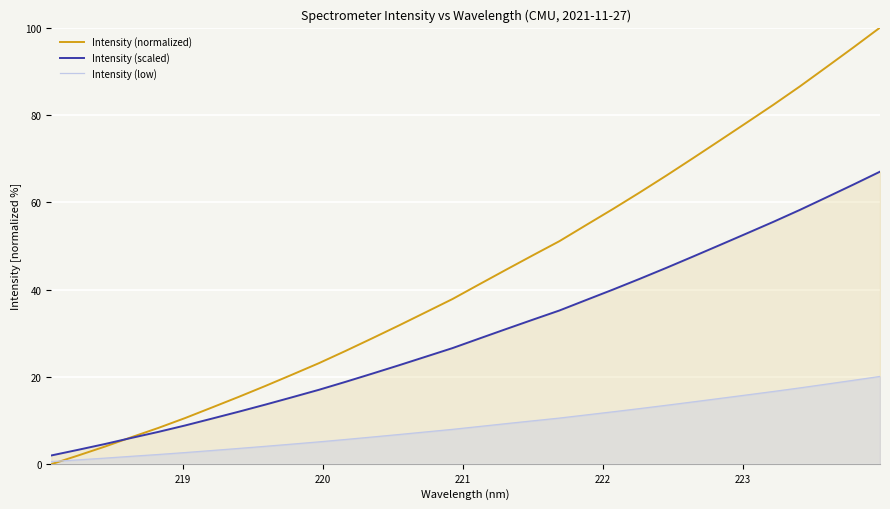

Which series has the largest total across all categories?

Intensity (normalized)